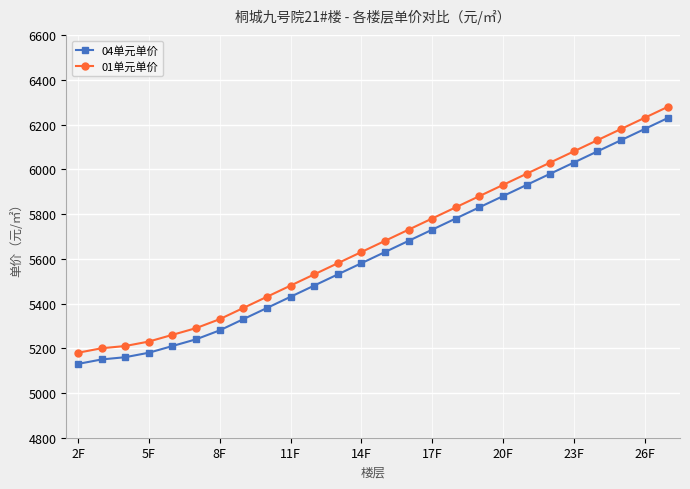

Is this an area chart (filled region under the line)?

No